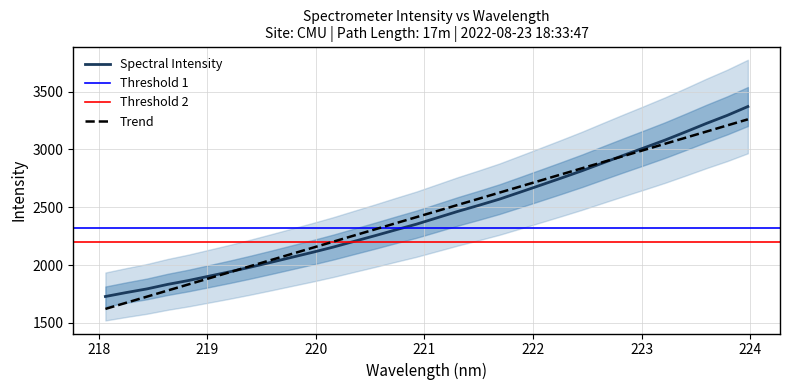

Reading left to right, extract all data points from this chart.

1728.1	1762.0	1793.7	1832.8	1866.2	1904.2	1942.1	1982.3	2024.5	2067.8	2111.0	2156.3	2205.5	2254.3	2304.6	2353.8	2409.3	2464.7	2516.4	2570.0	2630.5	2691.7	2753.5	2816.5	2883.5	2949.8	3015.0	3081.3	3152.7	3225.6	3294.7	3371.4